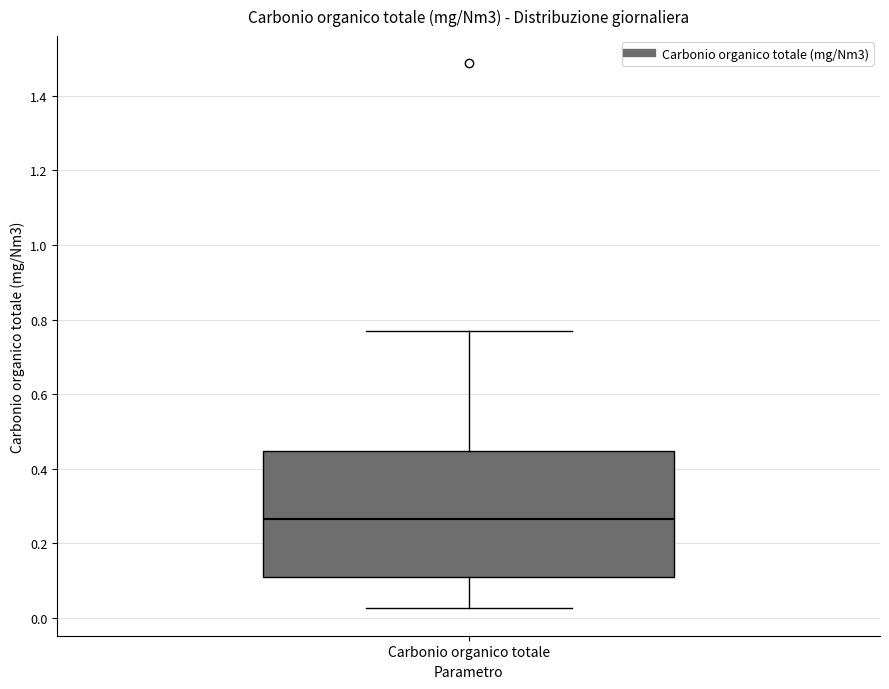

Read this box plot against the y-axis: the position of the median line, the range covered by the box, and the ends of both whiskers. The values are not printed on the chart, so give them approximately, as read against the axis.

median 0.26, box 0.12 to 0.44, whiskers 0.02 to 0.76